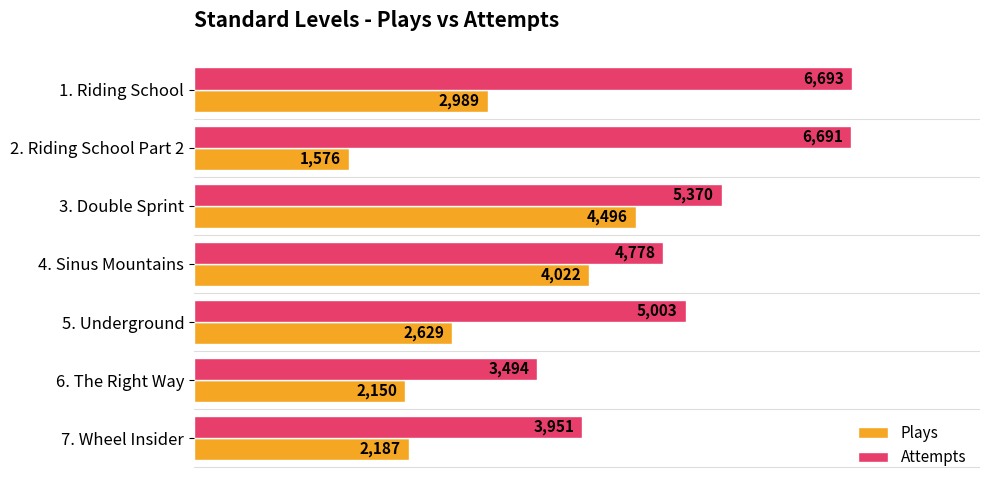

The value of Plays at 4. Sinus Mountains is 2288. True or false?

False